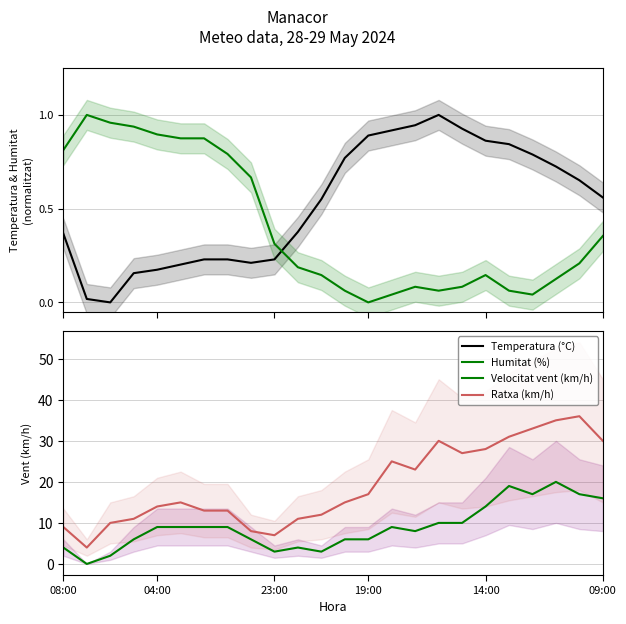

True or false: Velocitat vent (km/h) and Ratxa (km/h) intersect in this chart.

False